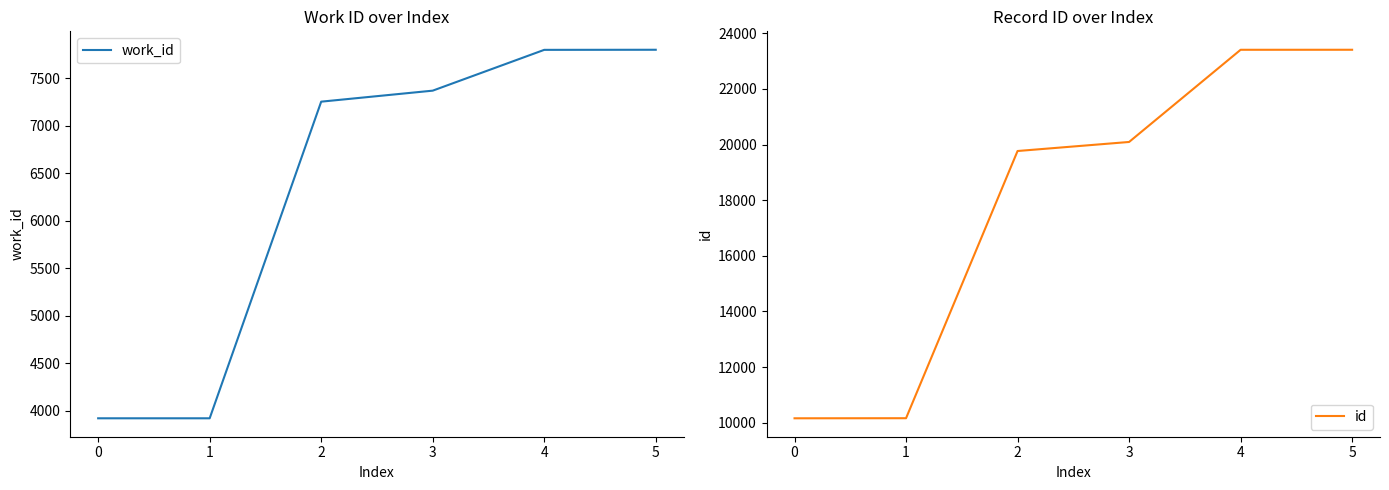

The value of work_id at 0 is 2054. True or false?

False